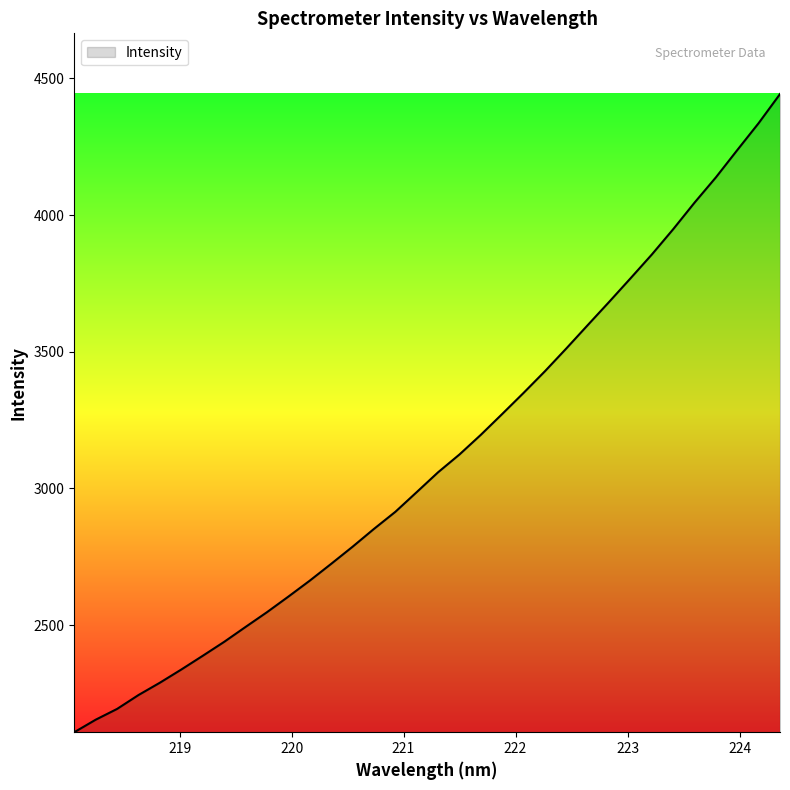

What is the greatest value displayed?

4442.6